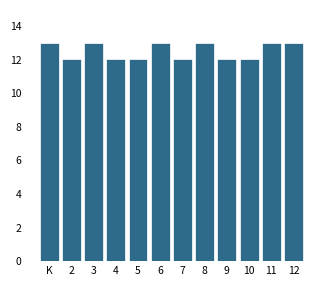

Reading left to right, what are all the values shown in this chart?

13	12	13	12	12	13	12	13	12	12	13	13